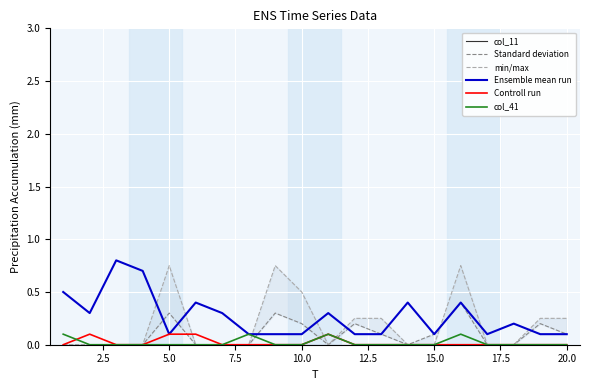

How many lines are shown in the chart?

6